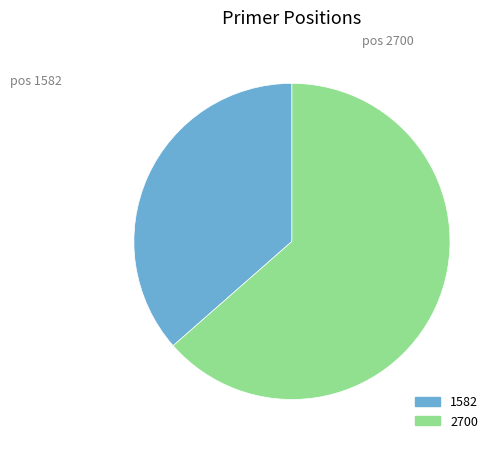

How many segments does this pie chart have?

2